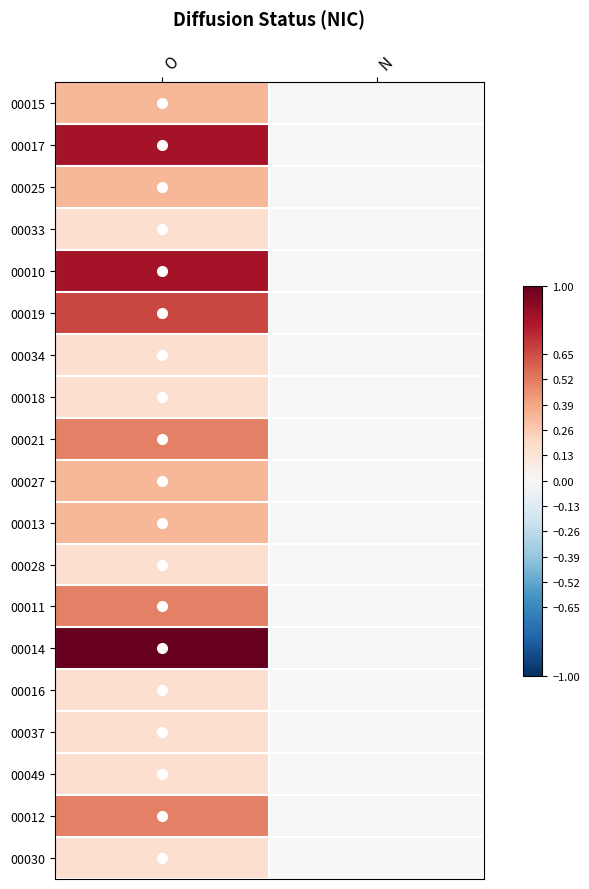

At which category does the chart reach its peak across all series?

O